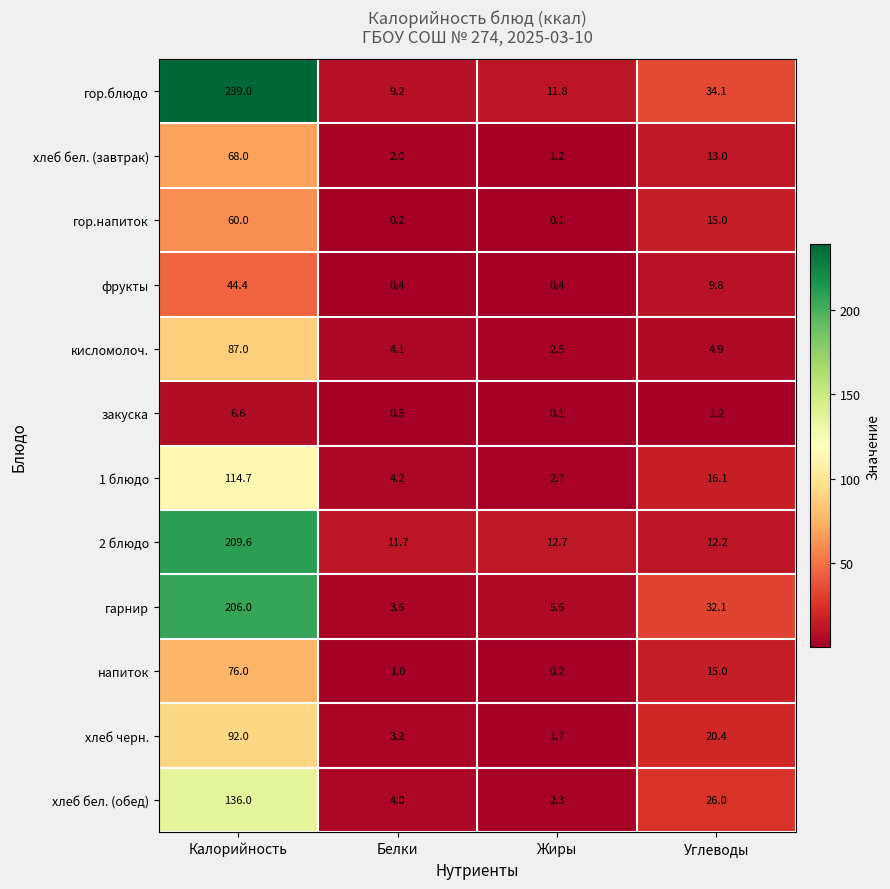

What is the maximum value shown in the chart?

239.0